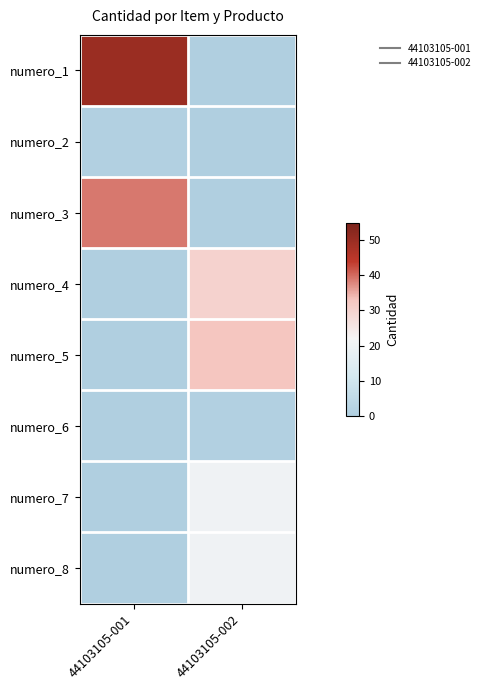

Which category has the lowest value across all series?

44103105-002